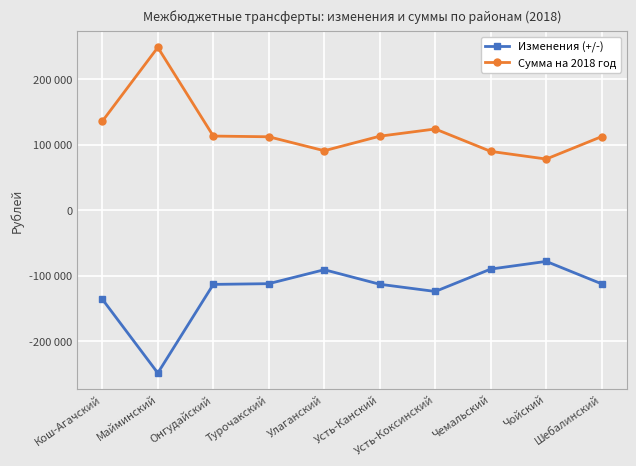

Is this an area chart (filled region under the line)?

No